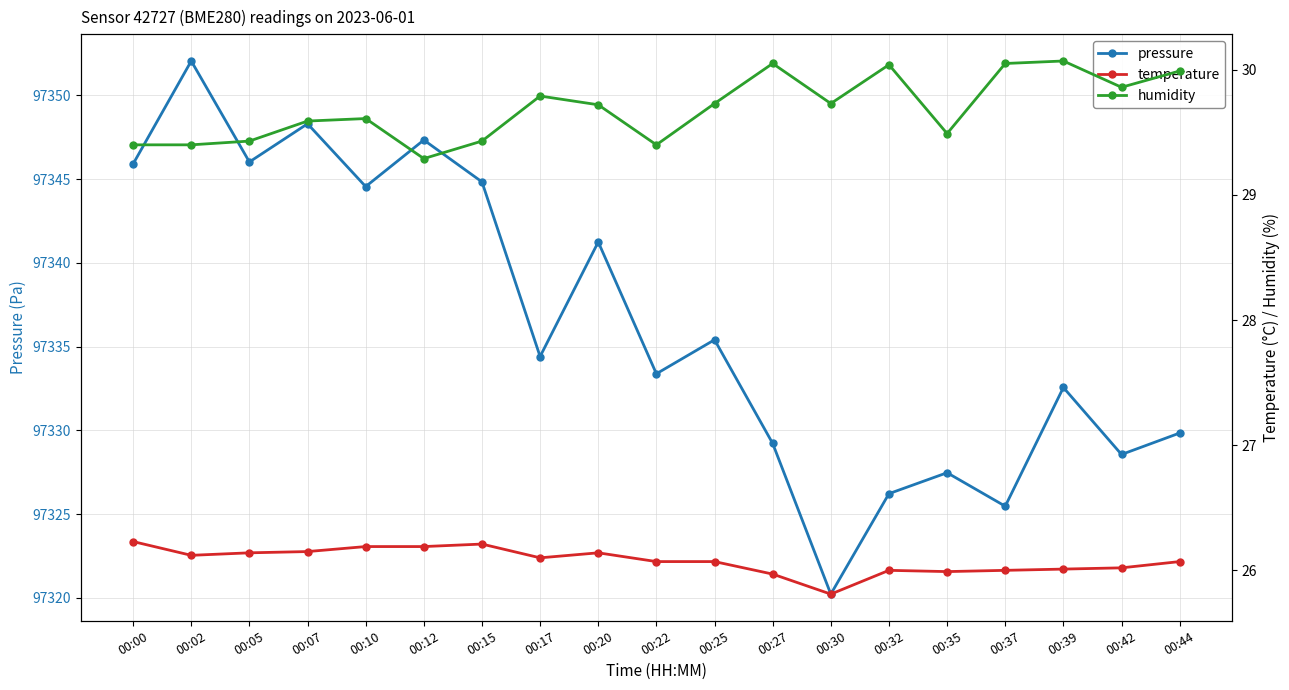

What is the average value of the humidity series?

29.7